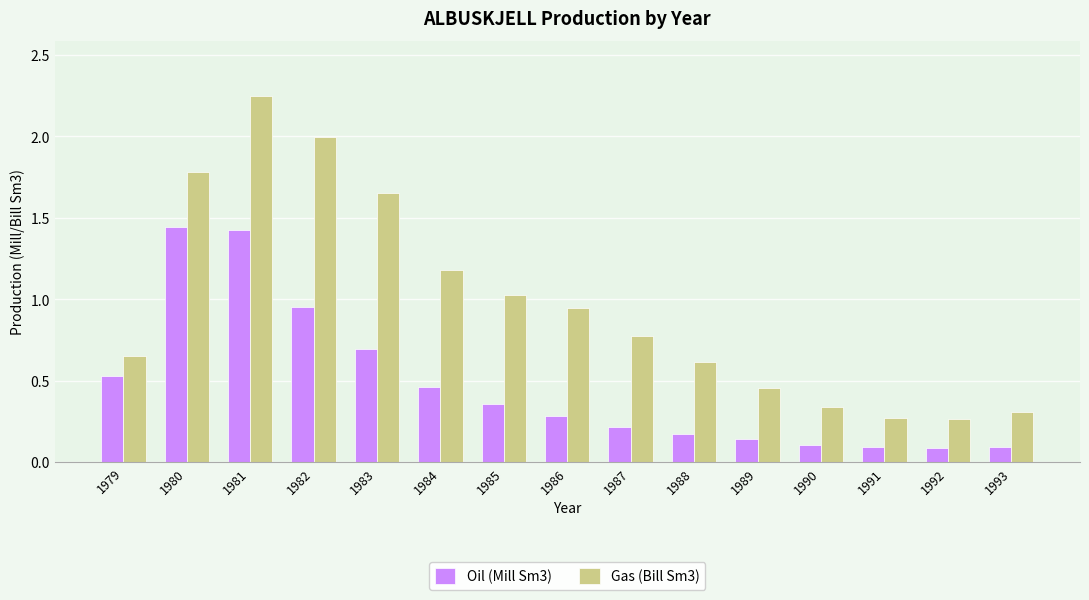

What are all the series names shown in the legend?

Oil (Mill Sm3), Gas (Bill Sm3)